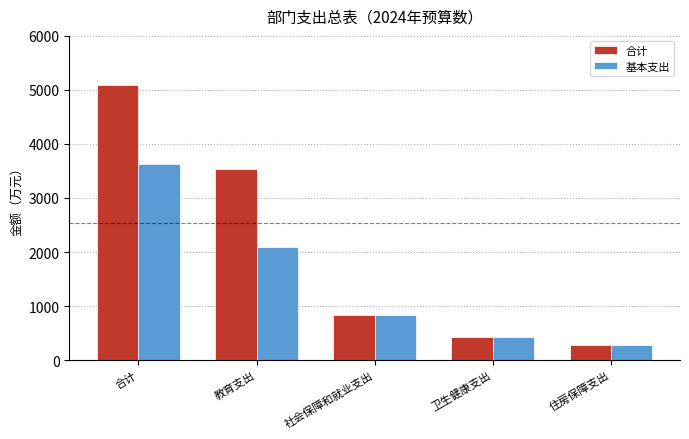

The 合计 series shows 1058.4 at 教育支出. True or false?

False